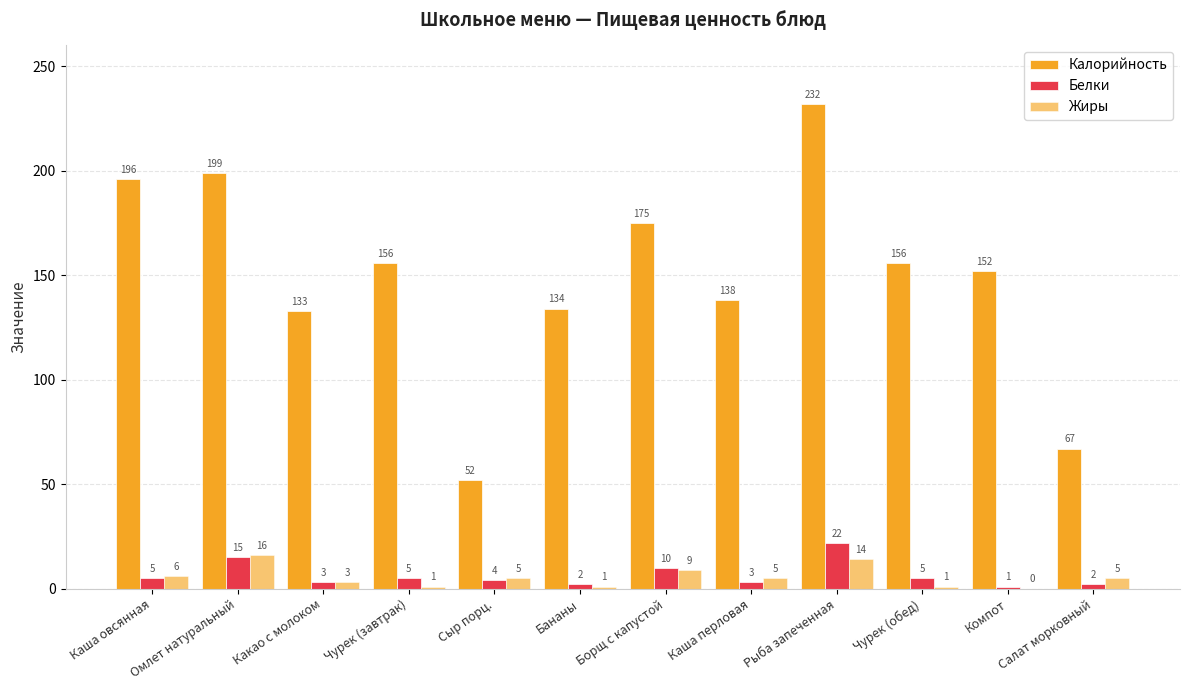

How many values in Жиры are above zero?

11